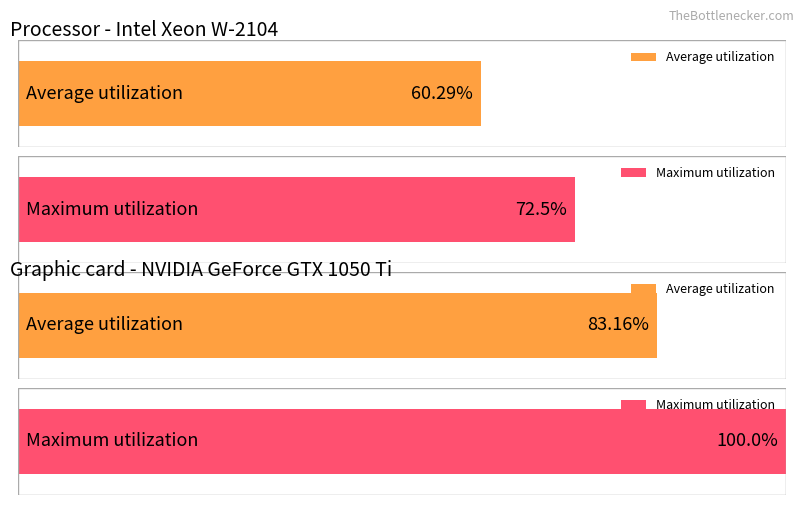

True or false: Average utilization has a value of -53.1 at 32.

False